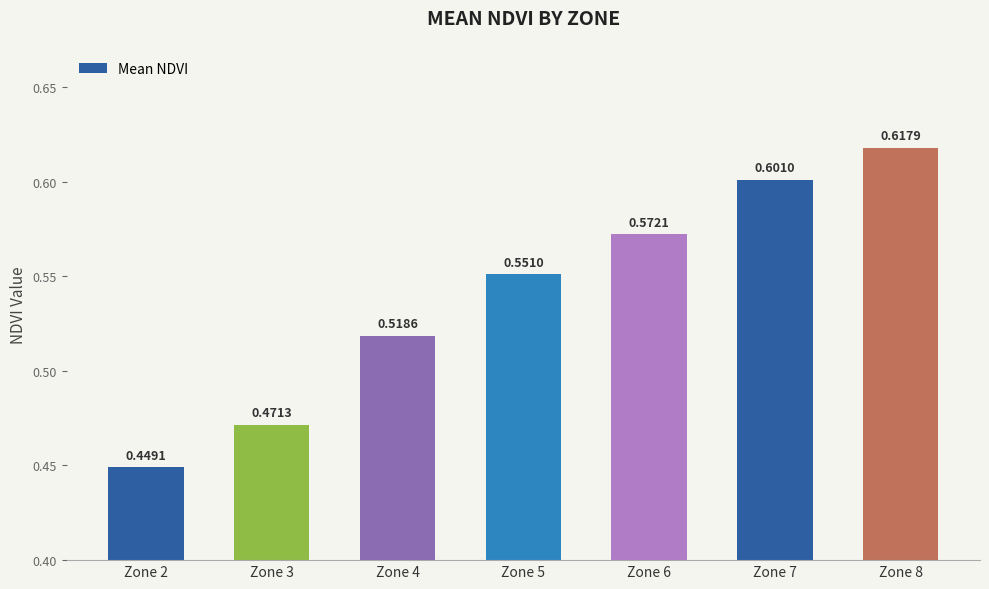

Which label corresponds to the smallest value in the chart?

Zone 2